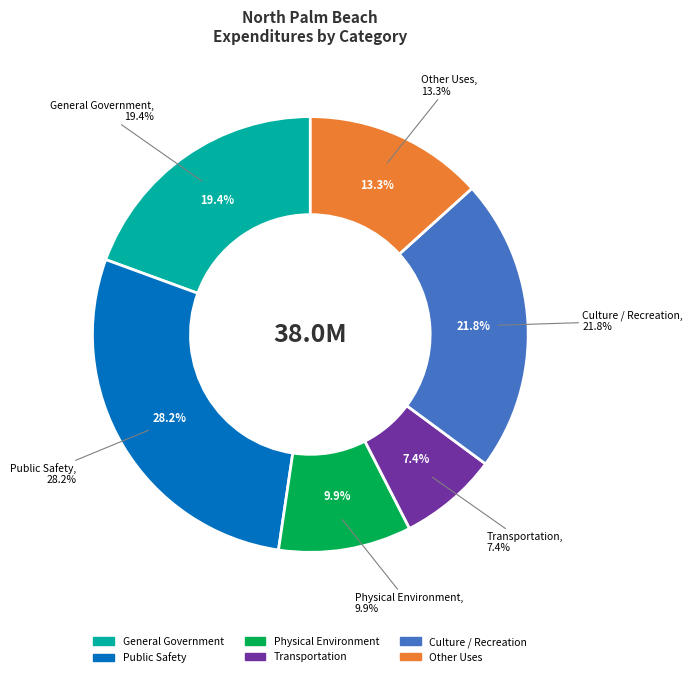

To the nearest percent, what portion does Culture / Recreation represent?

22%